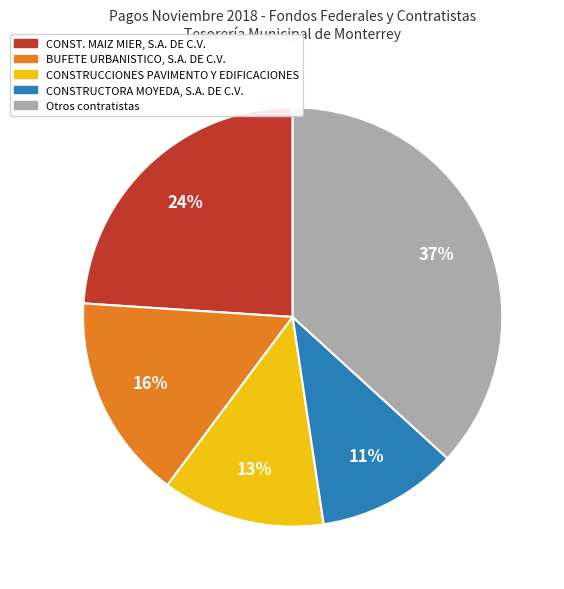

To the nearest percent, what is the difference between the largest and smallest slice percentages?

26%